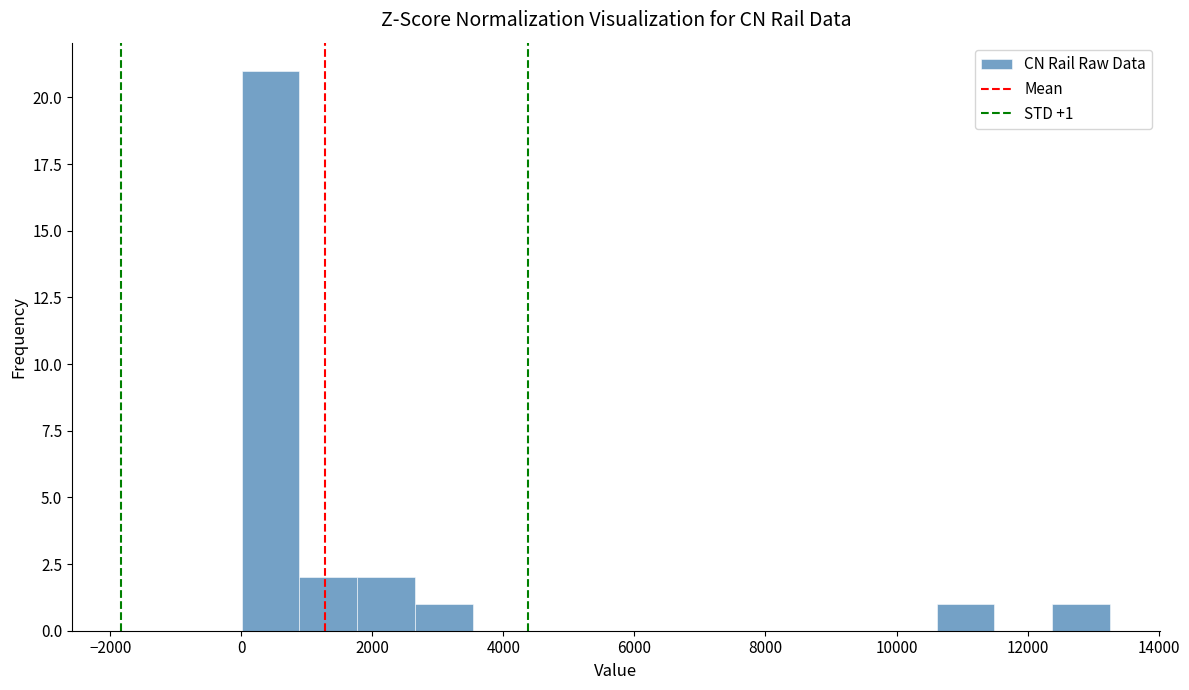

Over which range of the x-axis is the bar tallest?

0 to 800